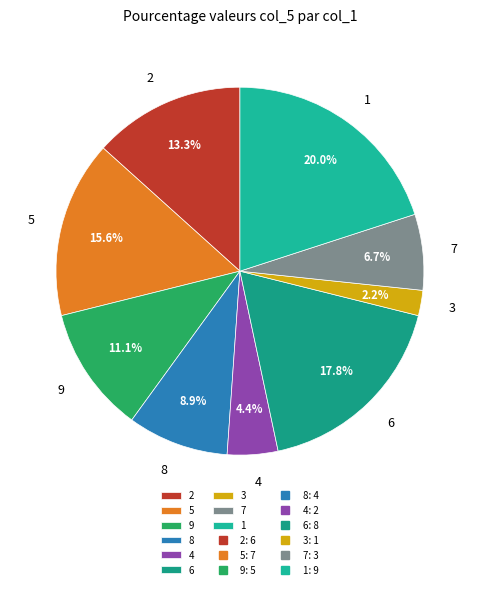

Rank the categories by value from lowest to highest.

3, 4, 7, 8, 9, 2, 5, 6, 1